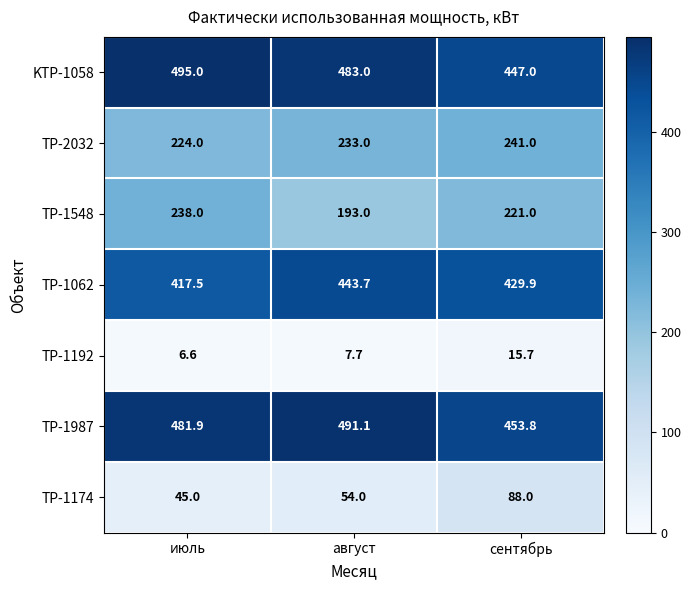

True or false: TP-1192 has a value of 7.7 at август.

True